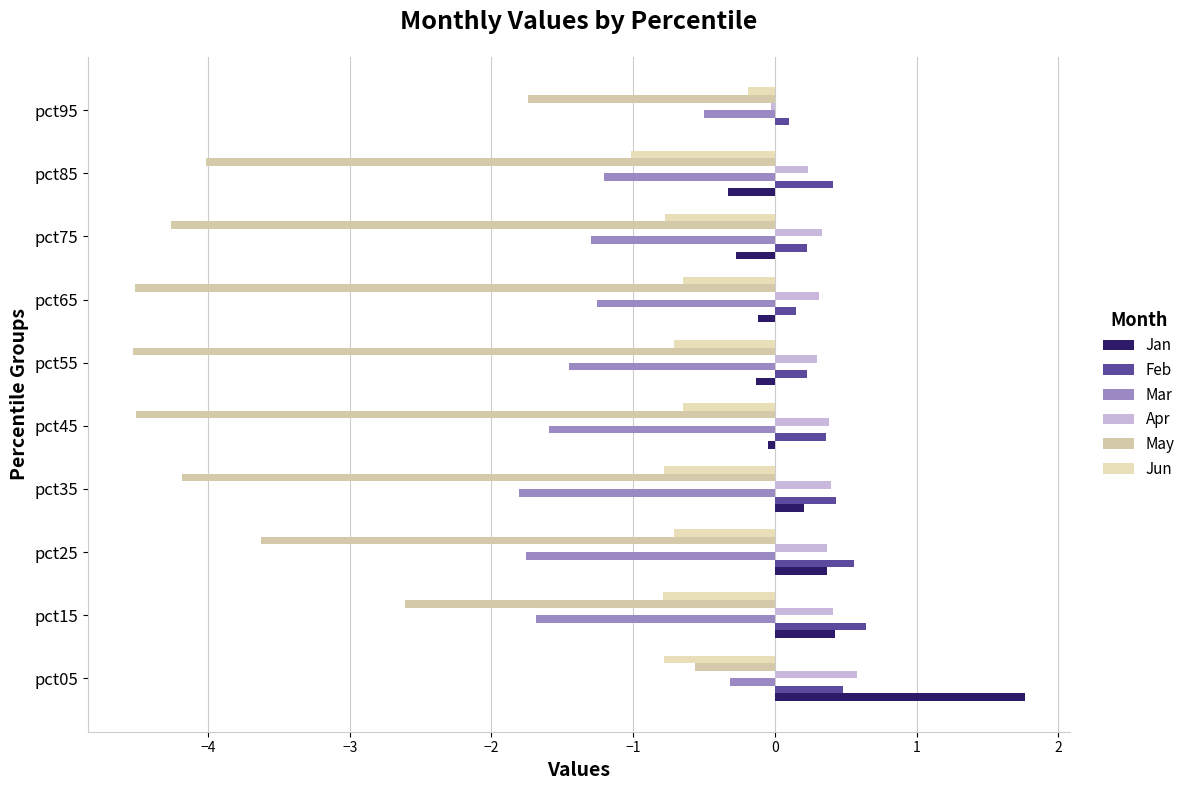

What is the minimum value for Jun?

-1.0